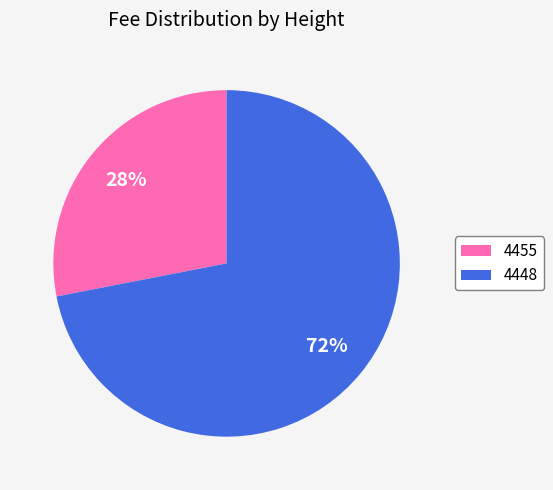

Rank the categories by value from lowest to highest.

4455, 4448